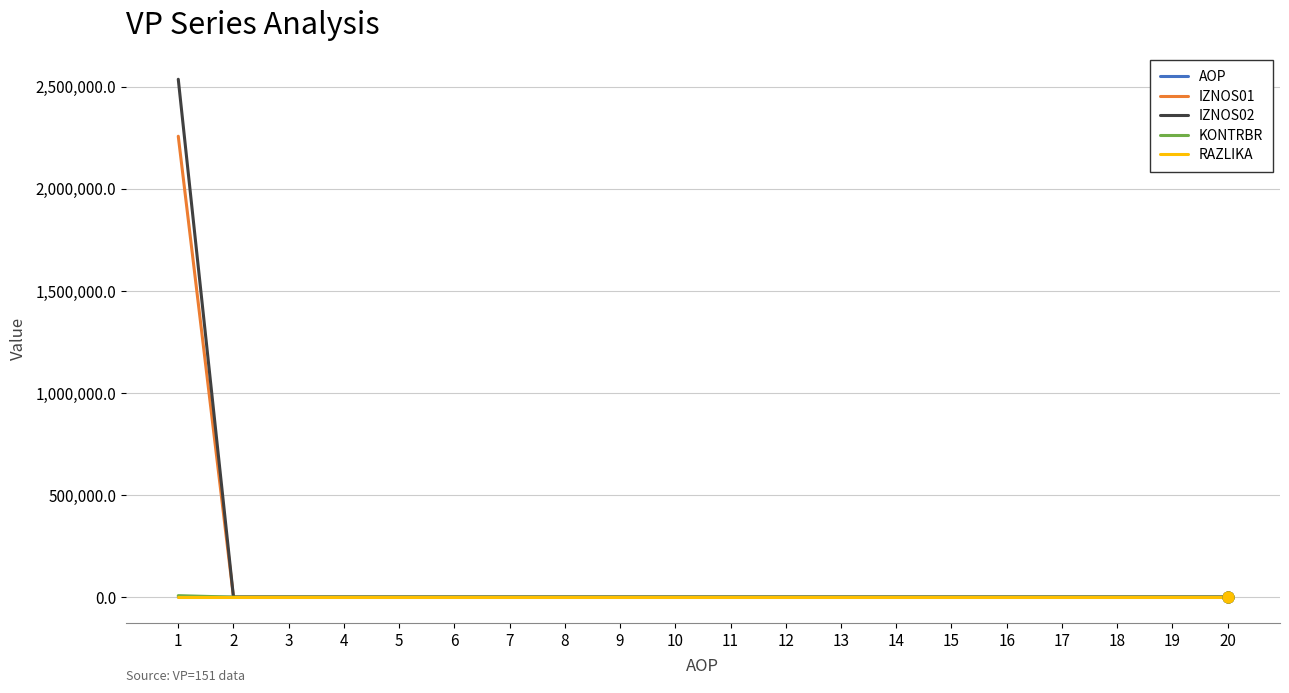

At how many categories does at least one series exceed 45663?

1